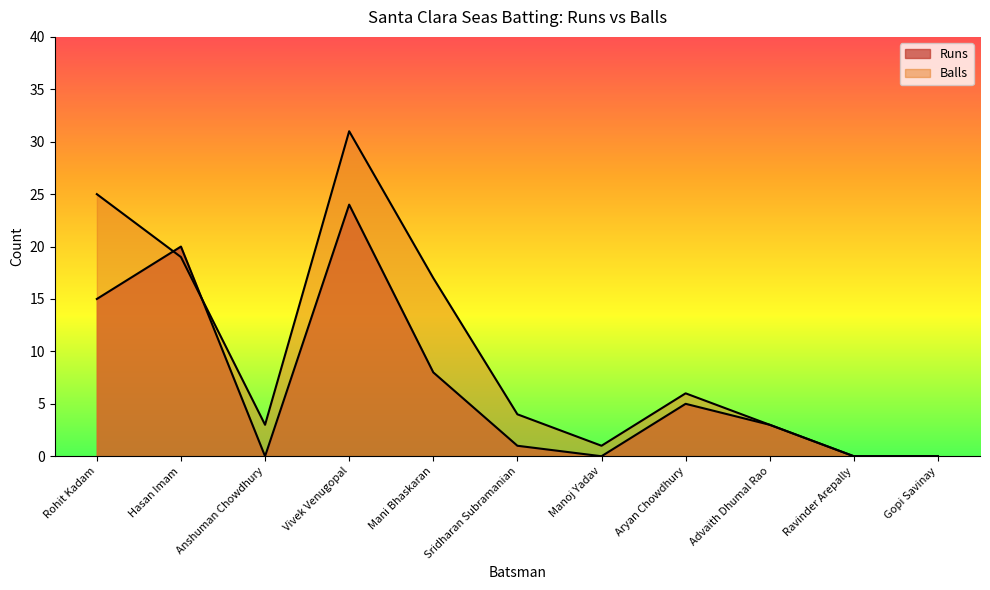

How many values in Runs are above zero?

7